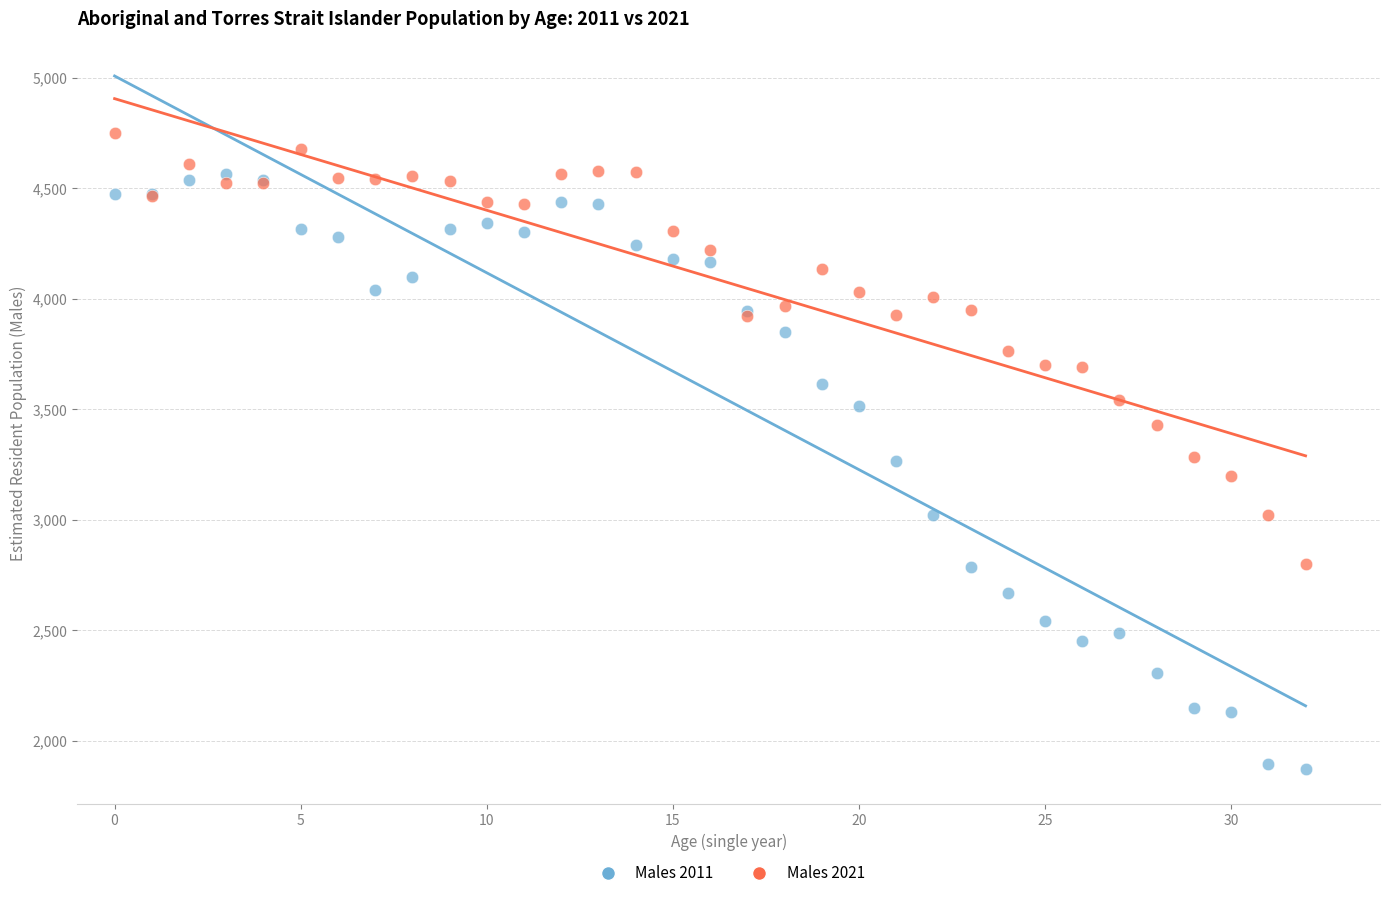

Which series contains the lowest Y value?

Males 2011